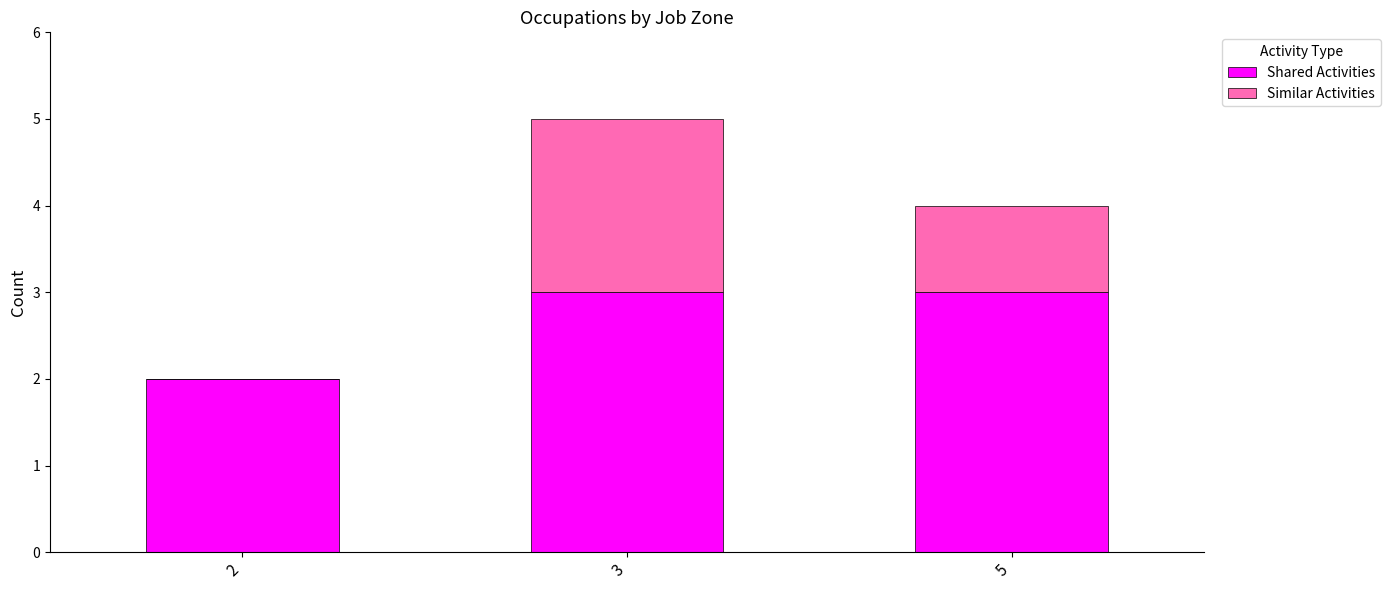

Is it true that Shared Activities equals 2 at 2?

True